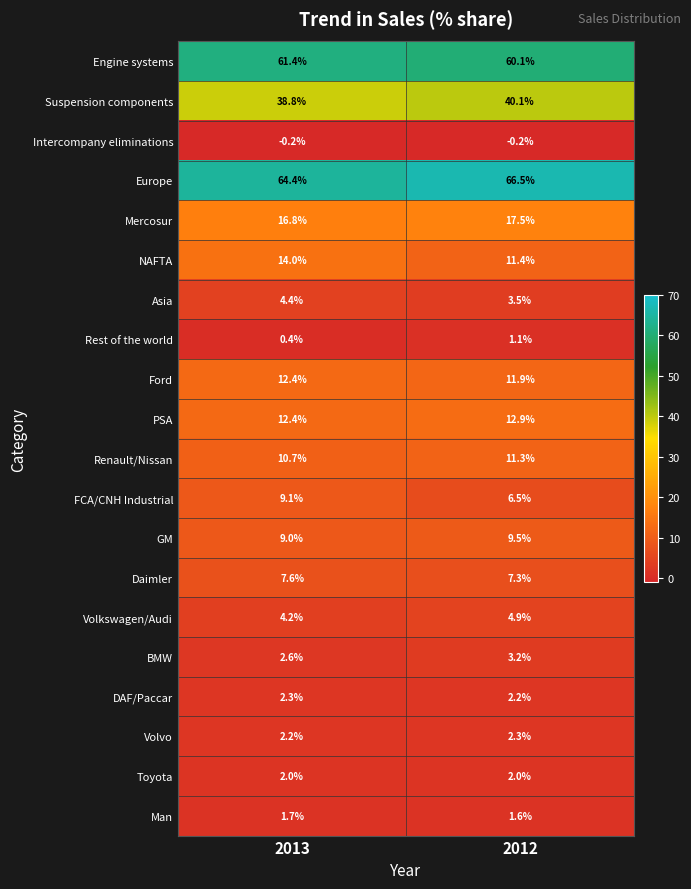

List the labels in order of Europe value, largest first.

2012, 2013